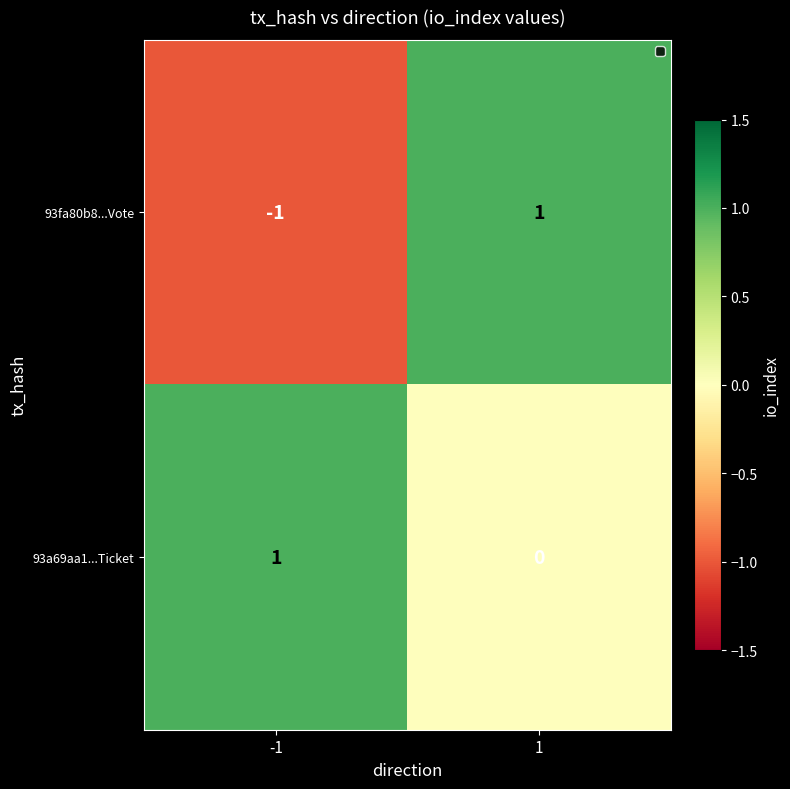

Which series has the widest spread of values?

93fa80b8...Vote